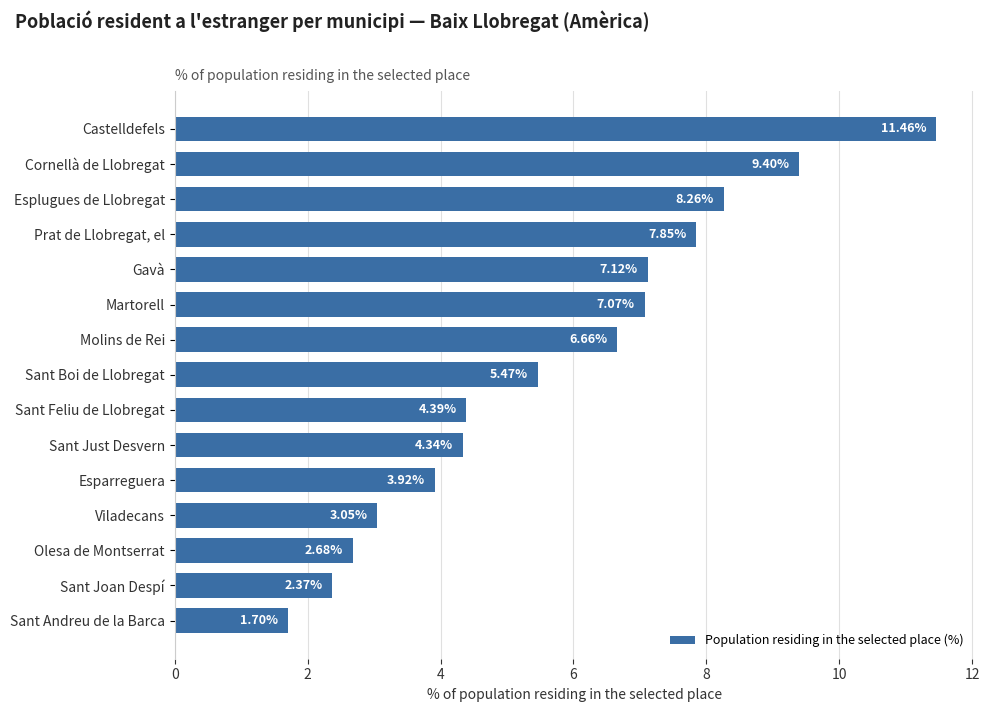

At which label is the value closest to 6?

Sant Boi de Llobregat